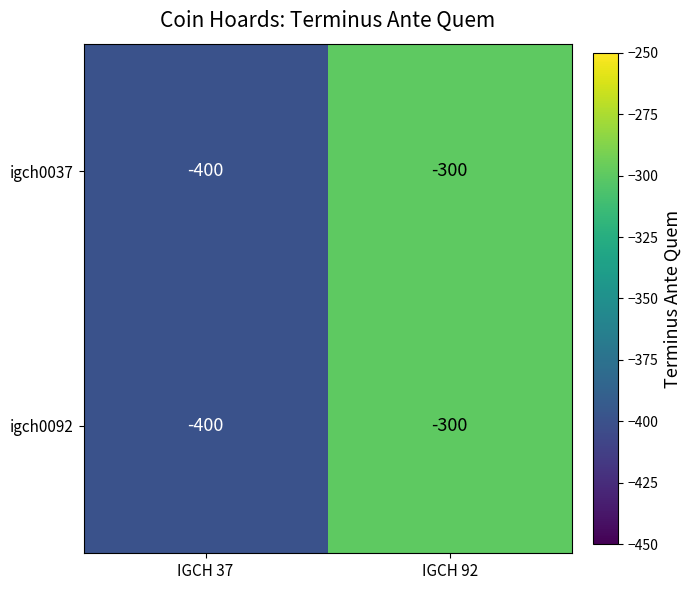

List the labels in order of igch0037 value, largest first.

IGCH 92, IGCH 37